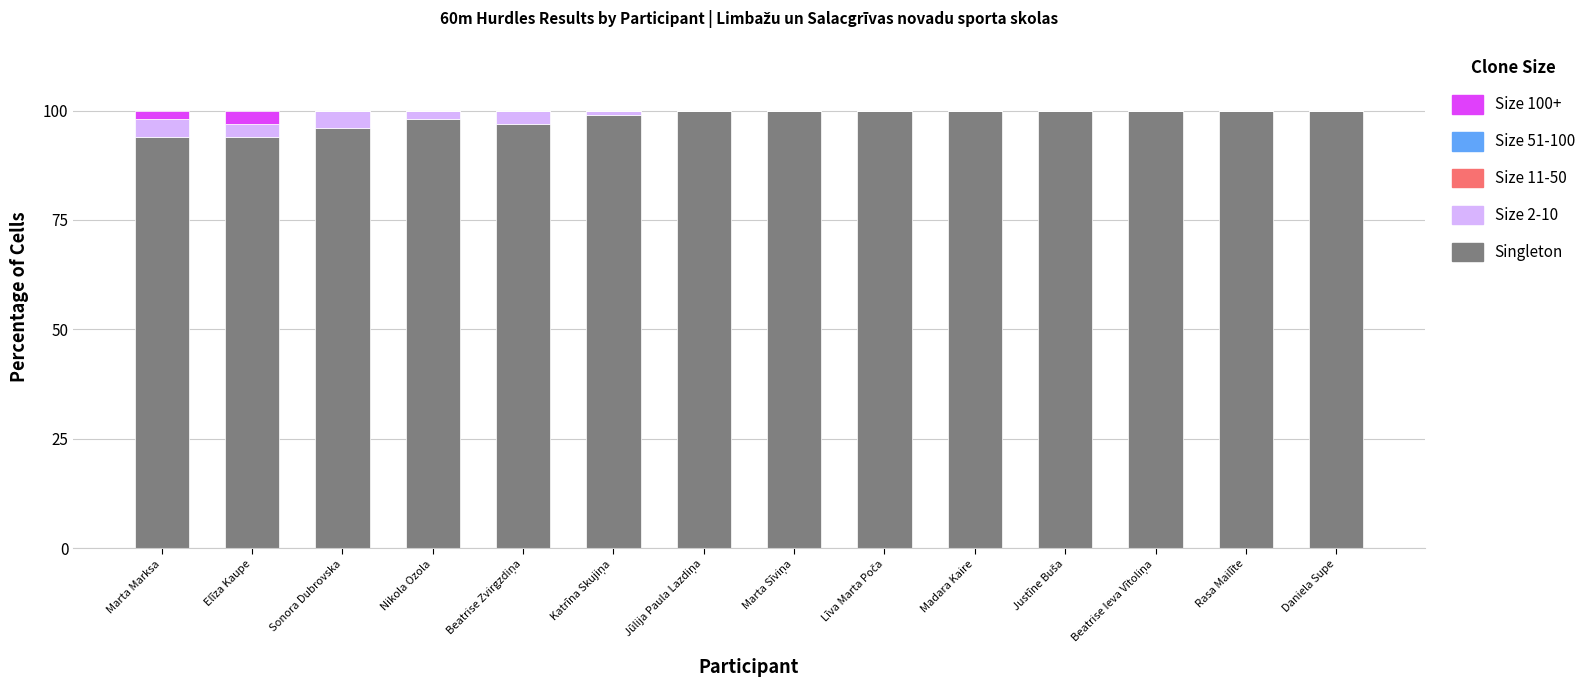

Does the chart contain stacked bars?

Yes